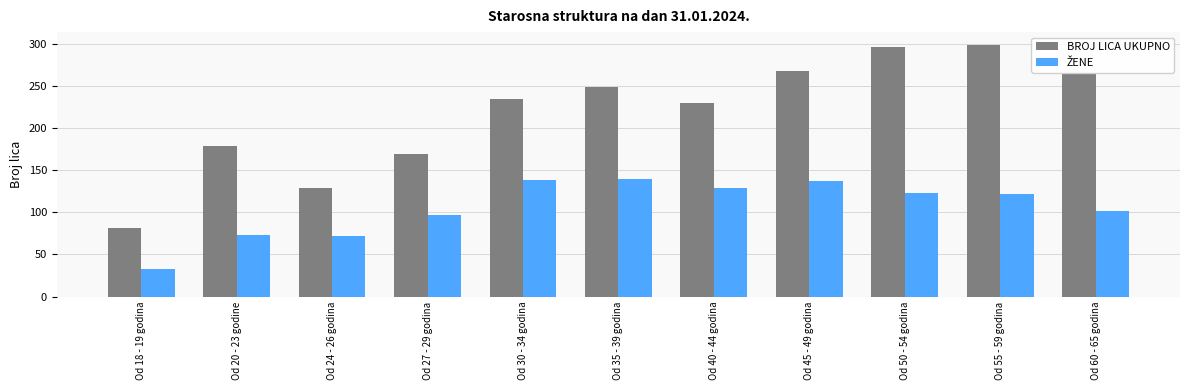

How many bars are there in each group?

2